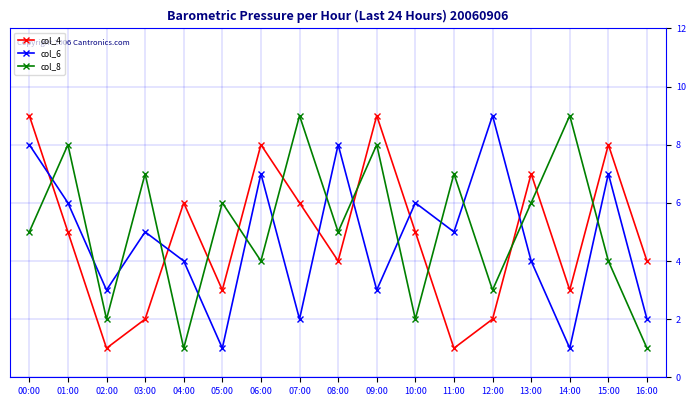

Reading left to right, extract all data points from this chart.

col_4: 00:00=9	01:00=5	02:00=1	03:00=2	04:00=6	05:00=3	06:00=8	07:00=6	08:00=4	09:00=9	10:00=5	11:00=1	12:00=2	13:00=7	14:00=3	15:00=8	16:00=4
col_6: 00:00=8	01:00=6	02:00=3	03:00=5	04:00=4	05:00=1	06:00=7	07:00=2	08:00=8	09:00=3	10:00=6	11:00=5	12:00=9	13:00=4	14:00=1	15:00=7	16:00=2
col_8: 00:00=5	01:00=8	02:00=2	03:00=7	04:00=1	05:00=6	06:00=4	07:00=9	08:00=5	09:00=8	10:00=2	11:00=7	12:00=3	13:00=6	14:00=9	15:00=4	16:00=1